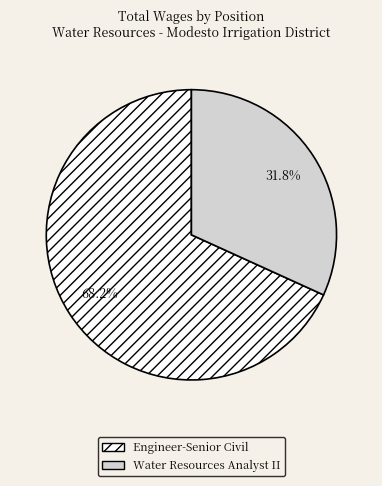

Between Water Resources Analyst II and Engineer-Senior Civil, which is larger?

Engineer-Senior Civil